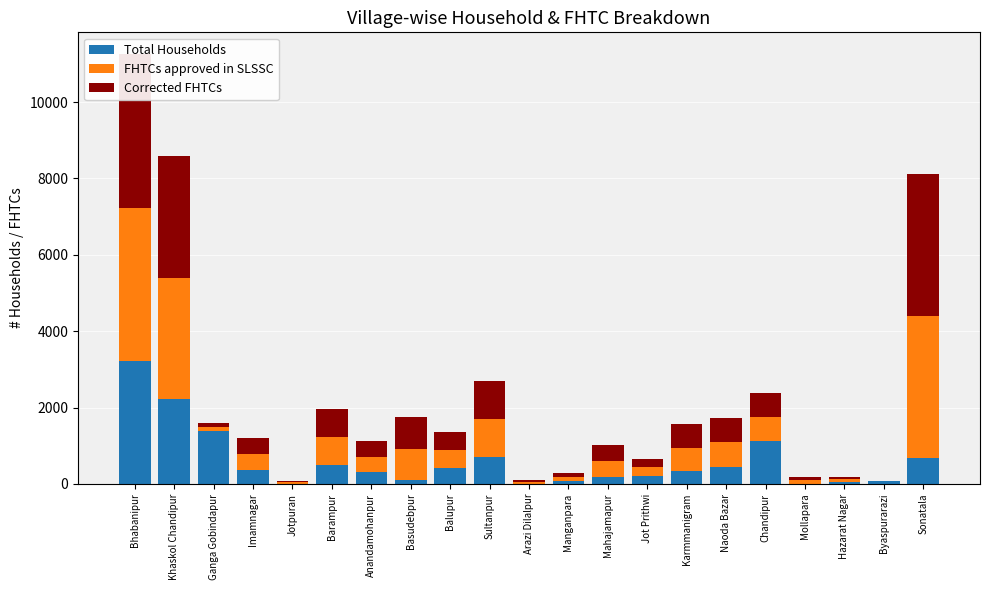

At which label is Corrected FHTCs closest to 2015?

Sultanpur